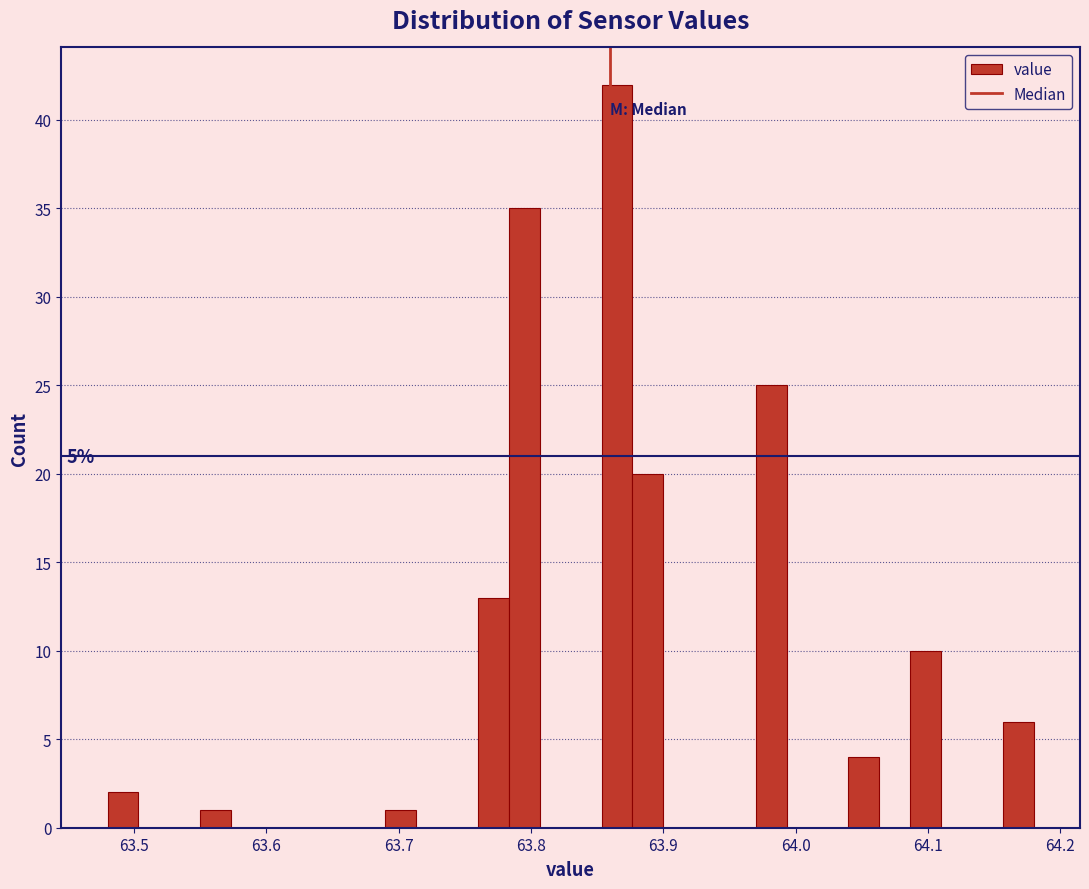

Read against the x-axis, roughly where is the centre of the tallest bar?

63.87